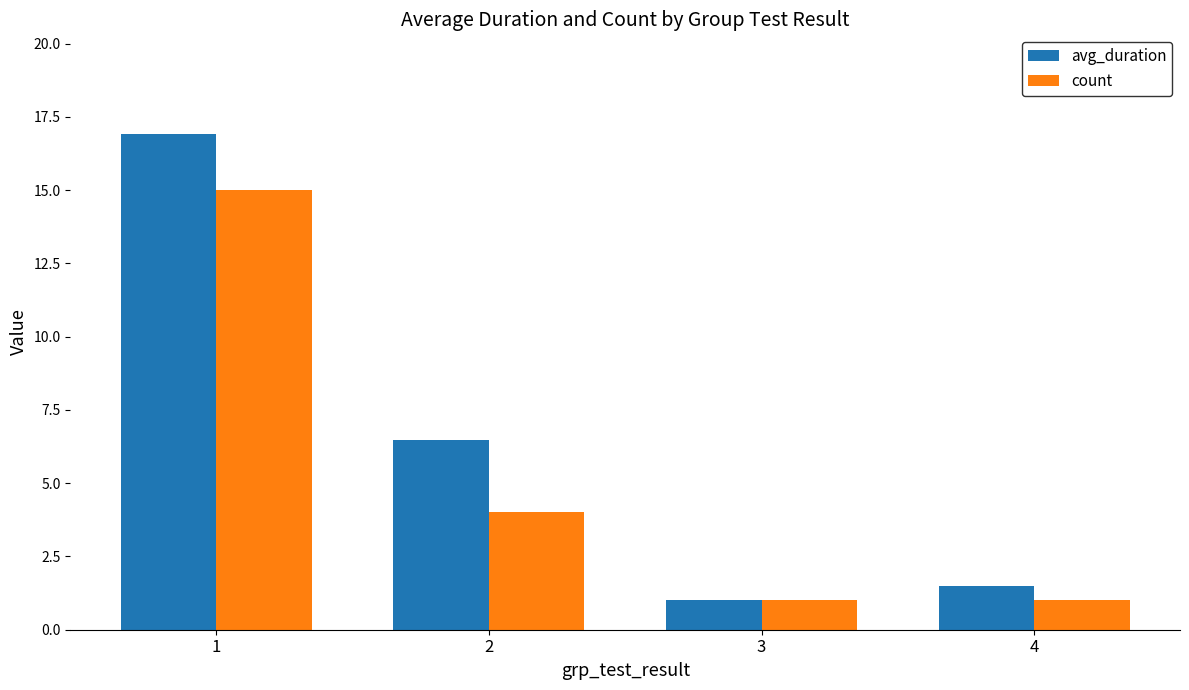

True or false: count has a value of 3.2 at 1.

False